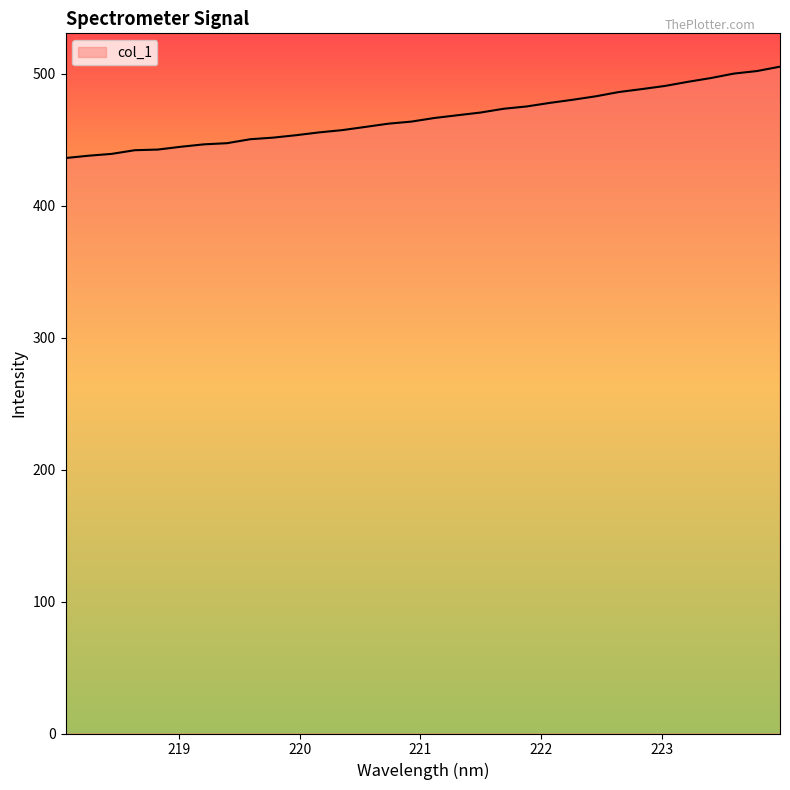

What is the average value?

467.1